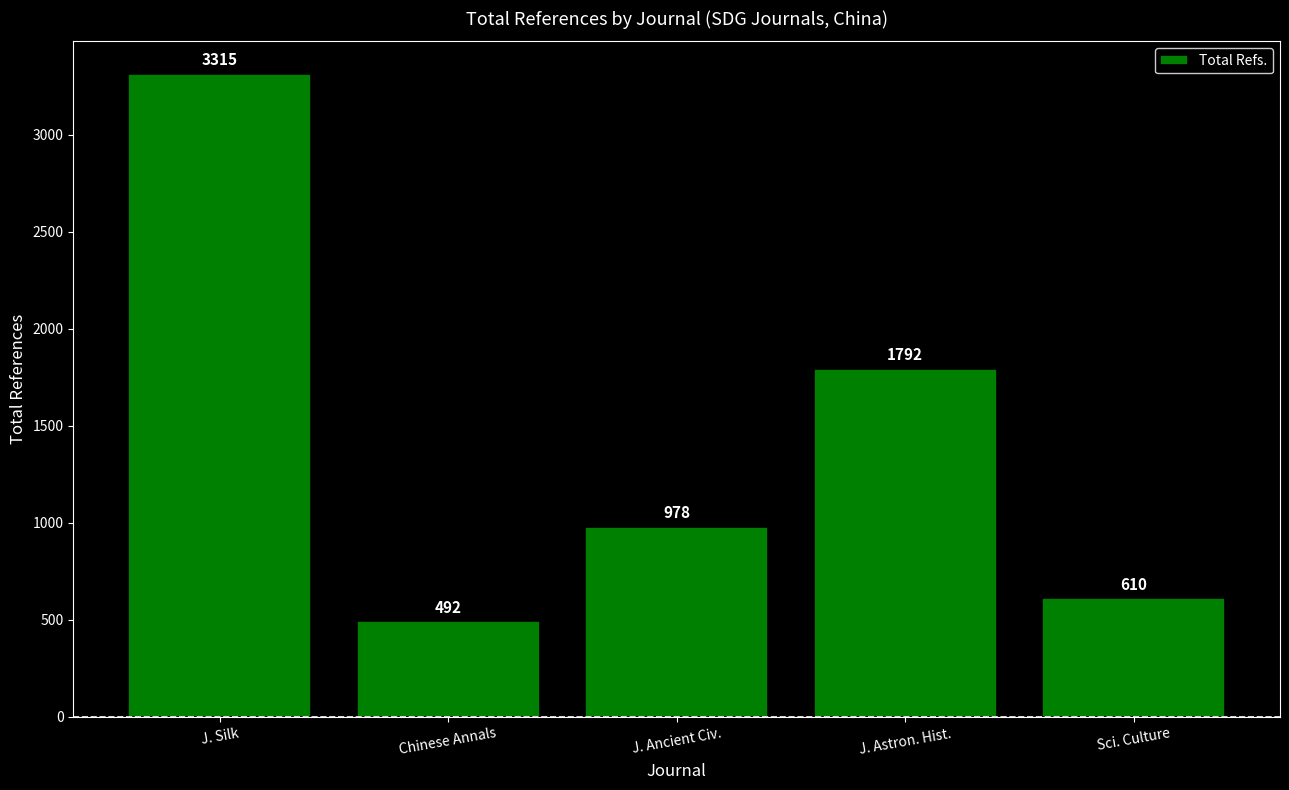

List the labels in order of value, largest first.

J. Silk, J. Astron. Hist., J. Ancient Civ., Sci. Culture, Chinese Annals